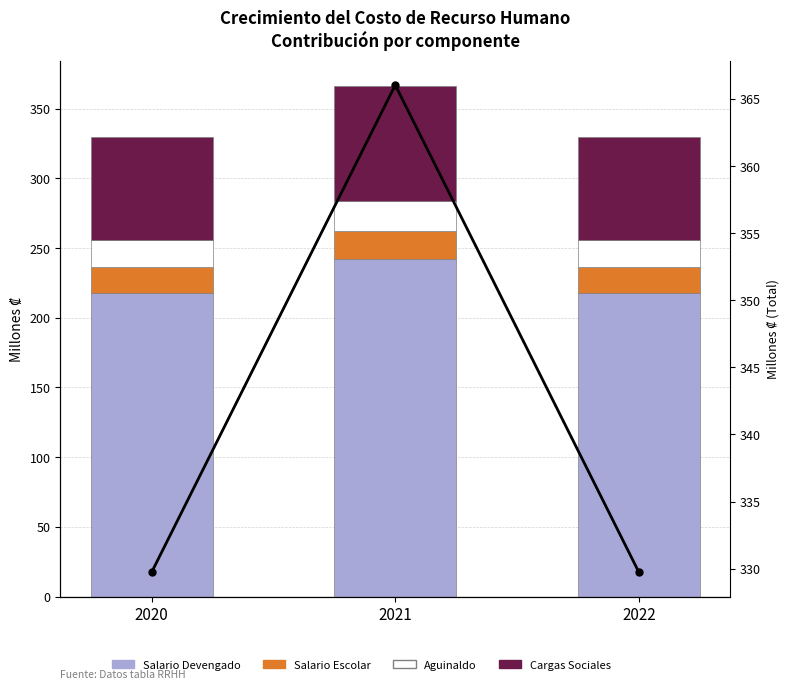

Which series has the largest total across all categories?

Total